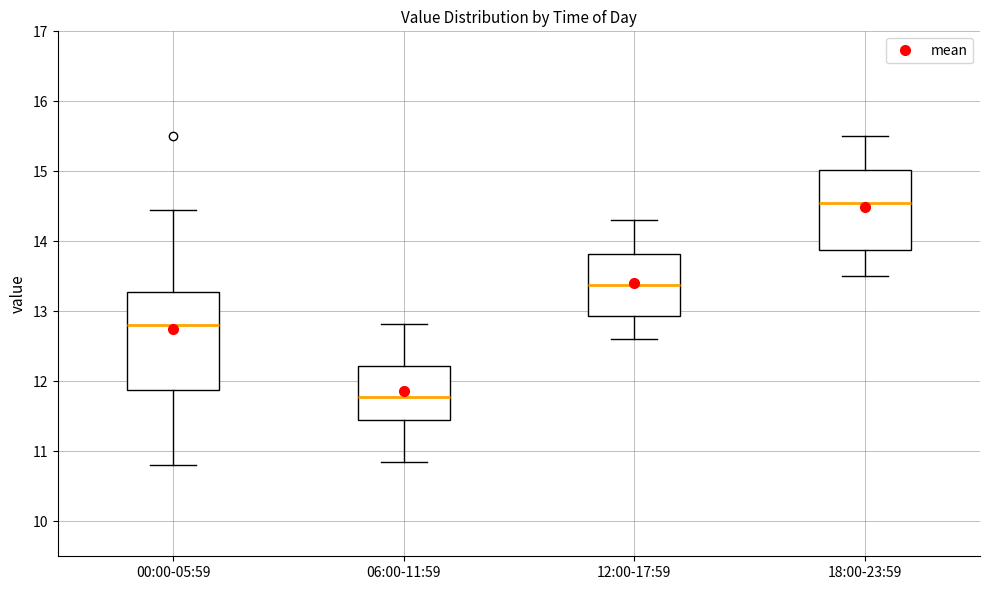

Which box's median line is the highest?

18:00-23:59